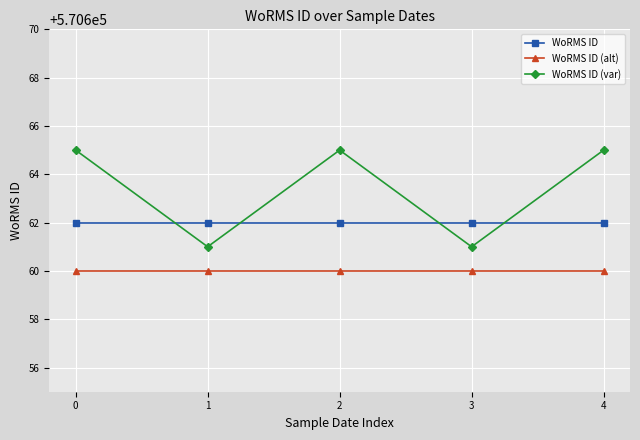

How many lines are shown in the chart?

3